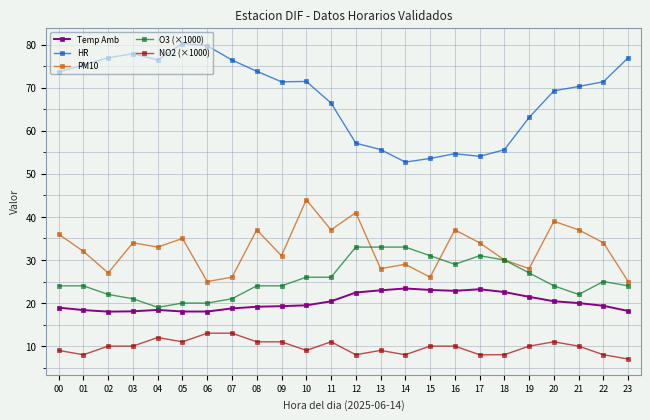

The value of O3 (×1000) at 22 is 43.9. True or false?

False